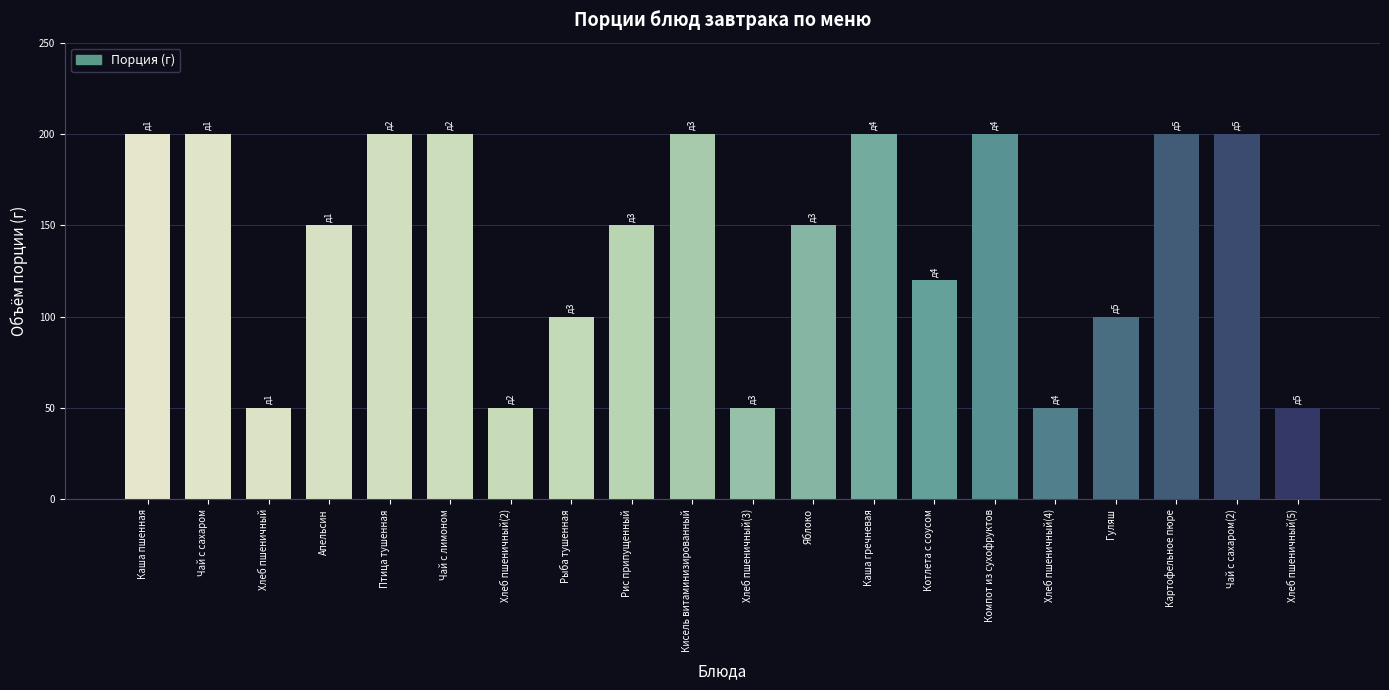

What is the difference between the values at Каша пшенная and Хлеб пшеничный(5)?

150